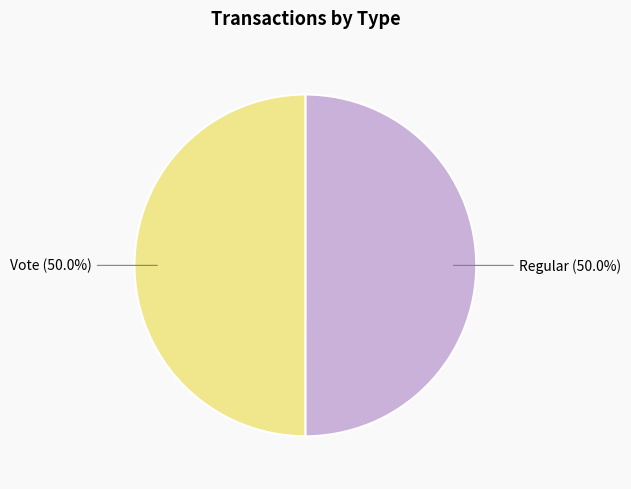

How many slices are in this pie chart?

2